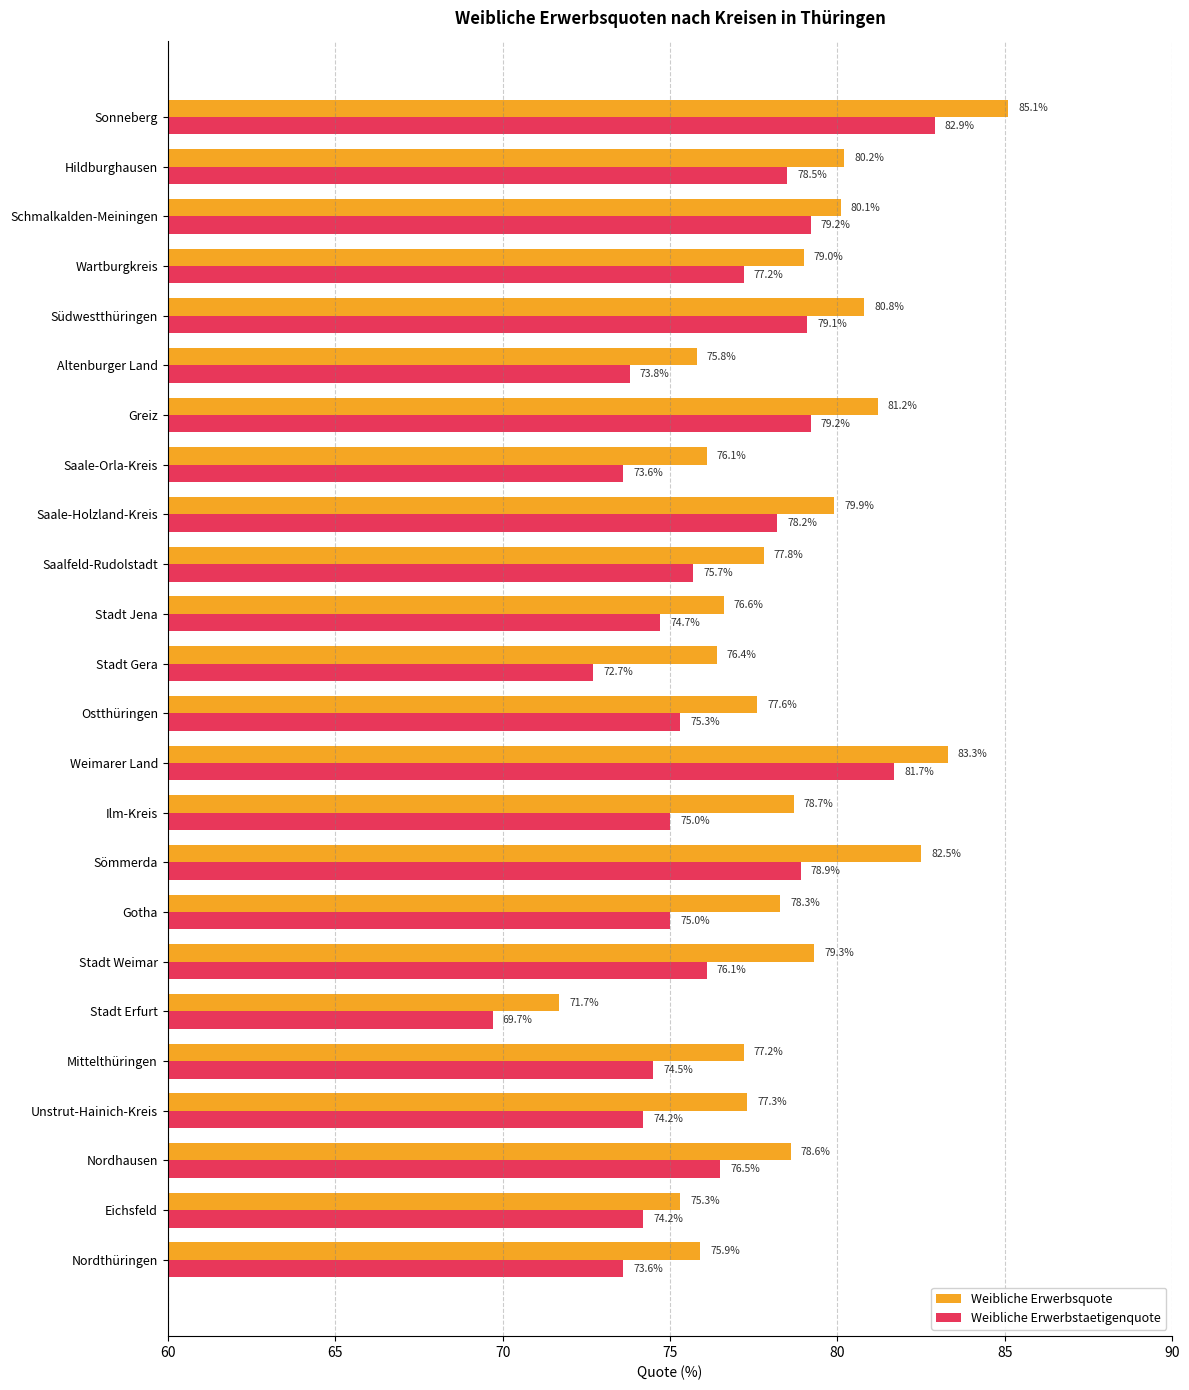

Which category has the highest value in the Weibliche Erwerbstaetigenquote series?

Sonneberg